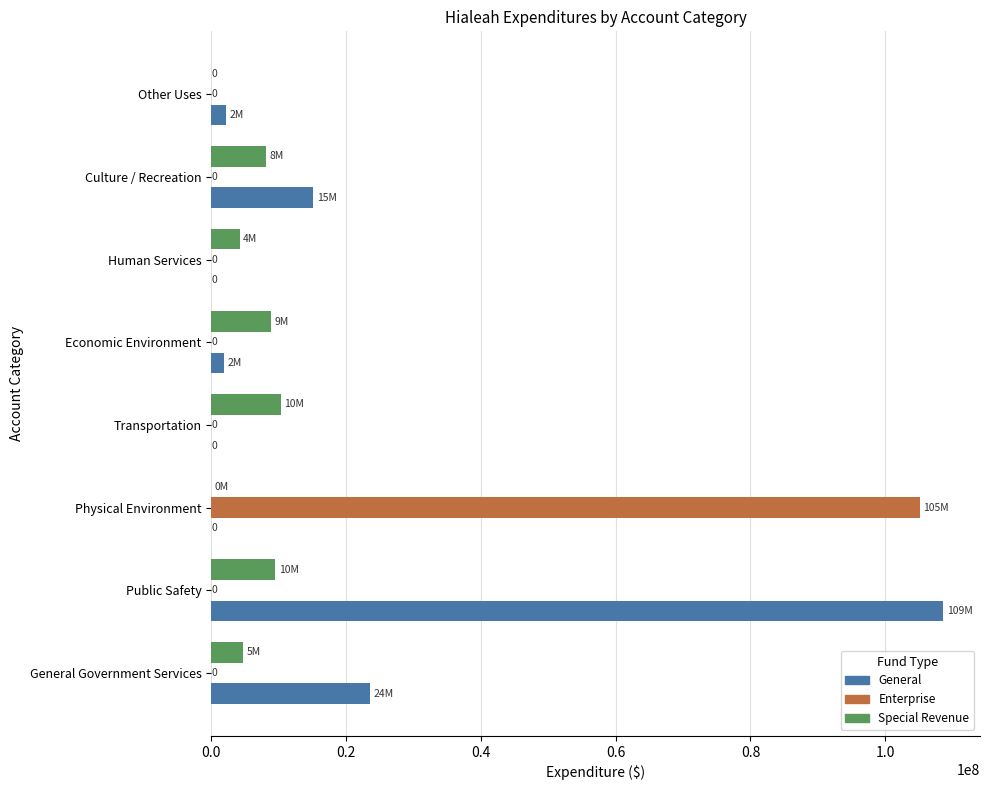

What are all the series names shown in the legend?

General, Enterprise, Special Revenue